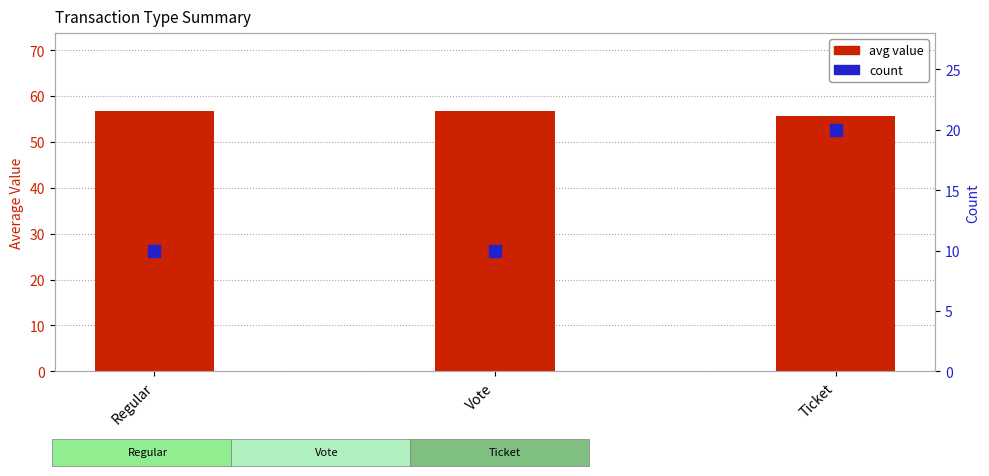

Which series reaches the maximum Y coordinate?

avg value